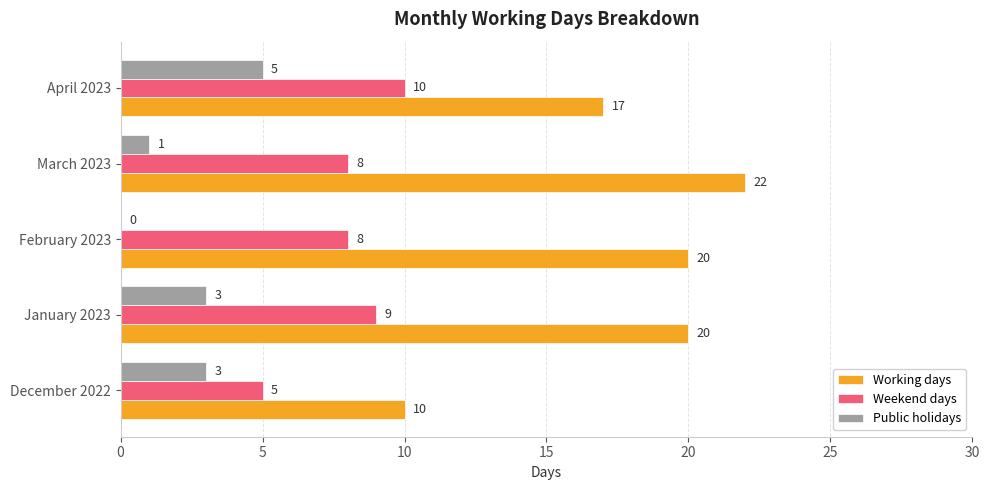

What is the sum of all Public holidays values?

12